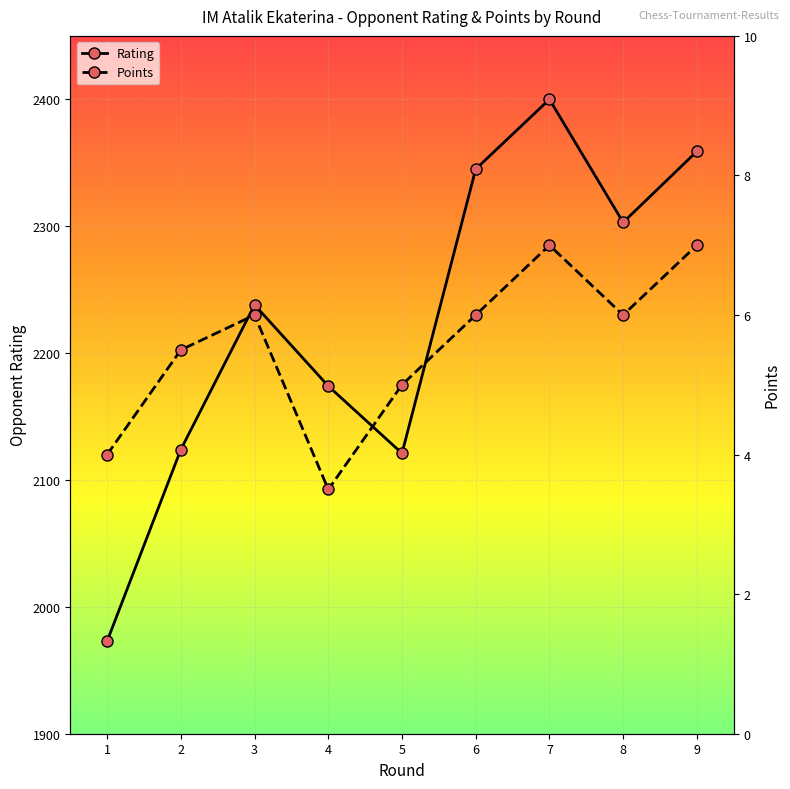

Reading right to left, what are all the values shown in this chart?

Rating: 9=2359.0	8=2303.0	7=2400.0	6=2345.0	5=2121.0	4=2174.0	3=2238.0	2=2124.0	1=1973.0
Points: 9=7.0	8=6.0	7=7.0	6=6.0	5=5.0	4=3.5	3=6.0	2=5.5	1=4.0